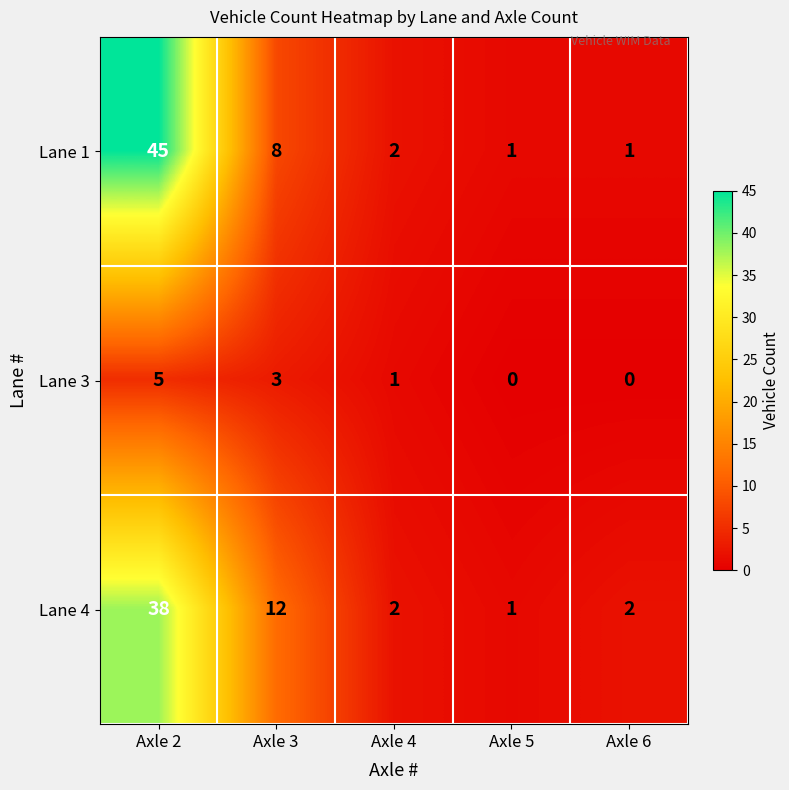

How many data points does each series have?

5